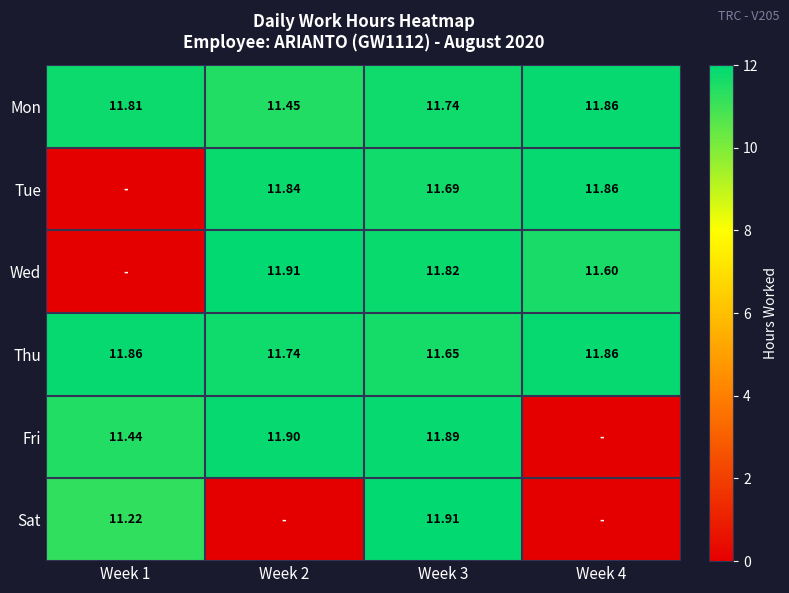

Rank the series at Week 3 from highest to lowest value.

Sat, Fri, Wed, Mon, Tue, Thu